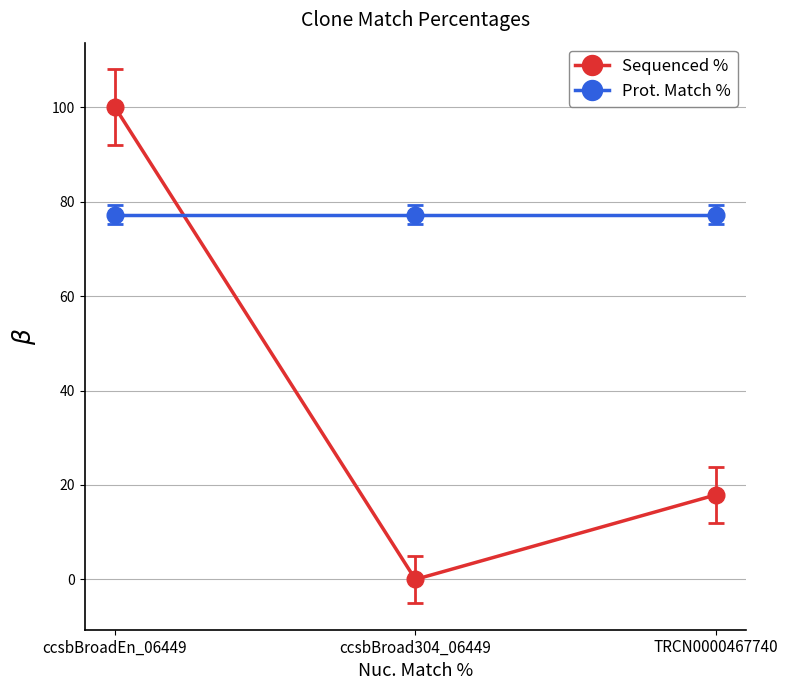

Is this an area chart (filled region under the line)?

No